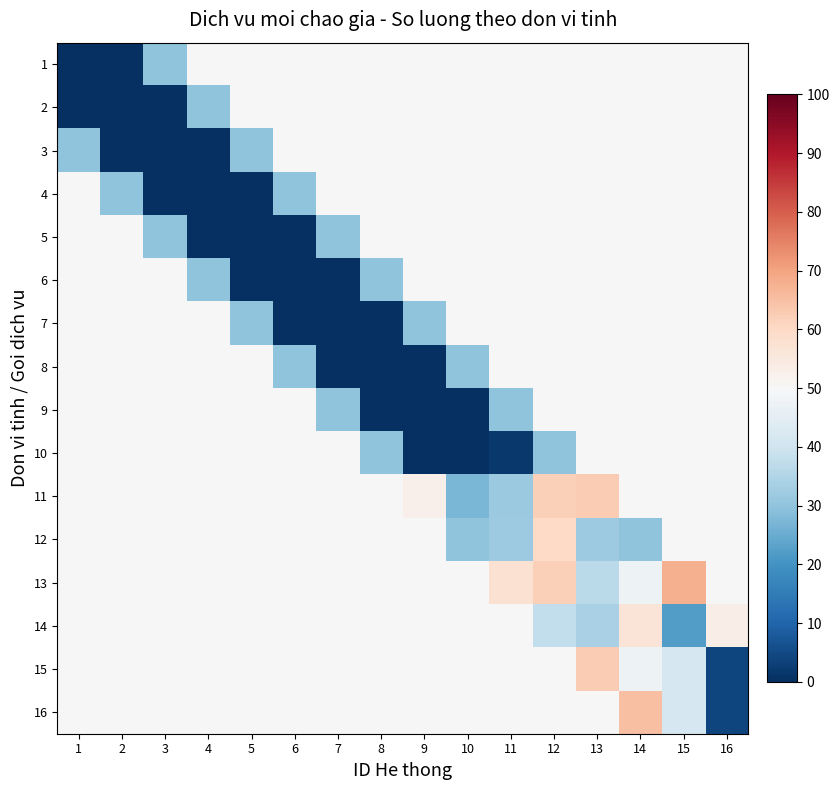

Count the number of data series in this chart.

16